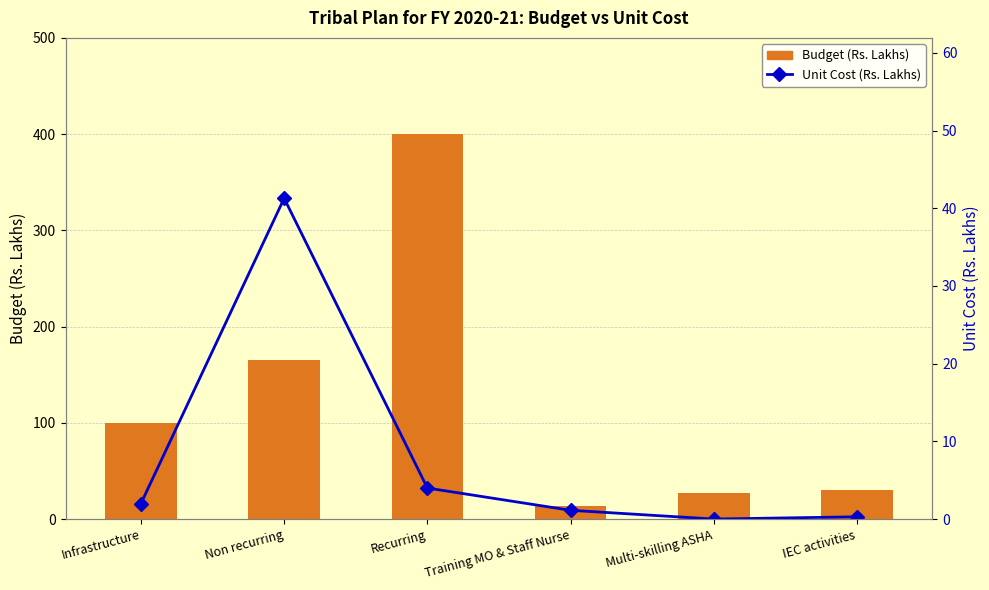

Reading right to left, list all the values displayed in this chart.

Budget (Rs. Lakhs): 30.0	27.0	13.6	400.0	165.1	100.0
Unit Cost (Rs. Lakhs): 0.3	0.0	1.1	4.0	41.3	2.0